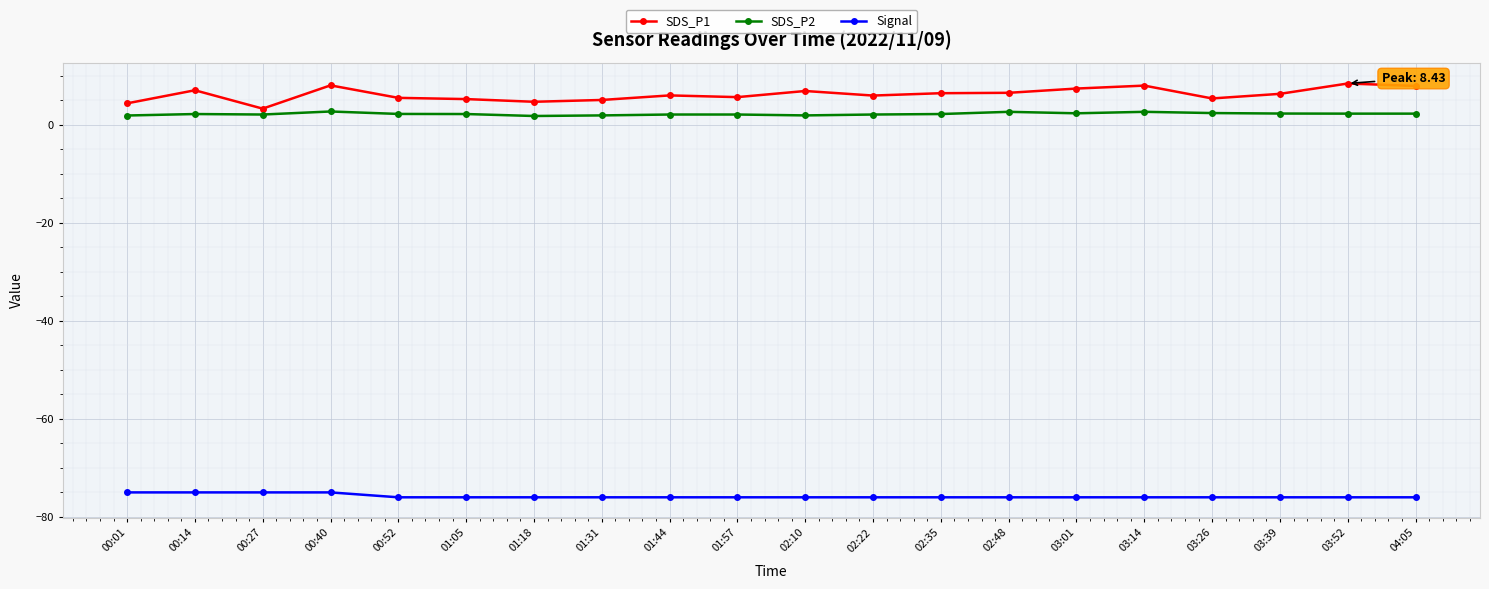

What is the label of the 7th point from the left?

01:18